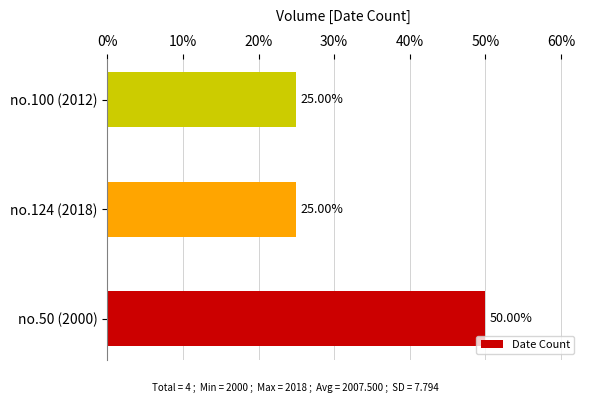

What is the change in value from no.50 (2000) to no.124 (2018)?

-25